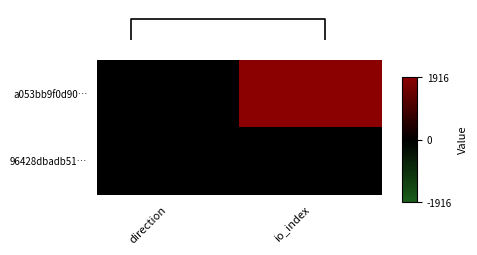

How many values in a053bb9f0d90… are above zero?

1